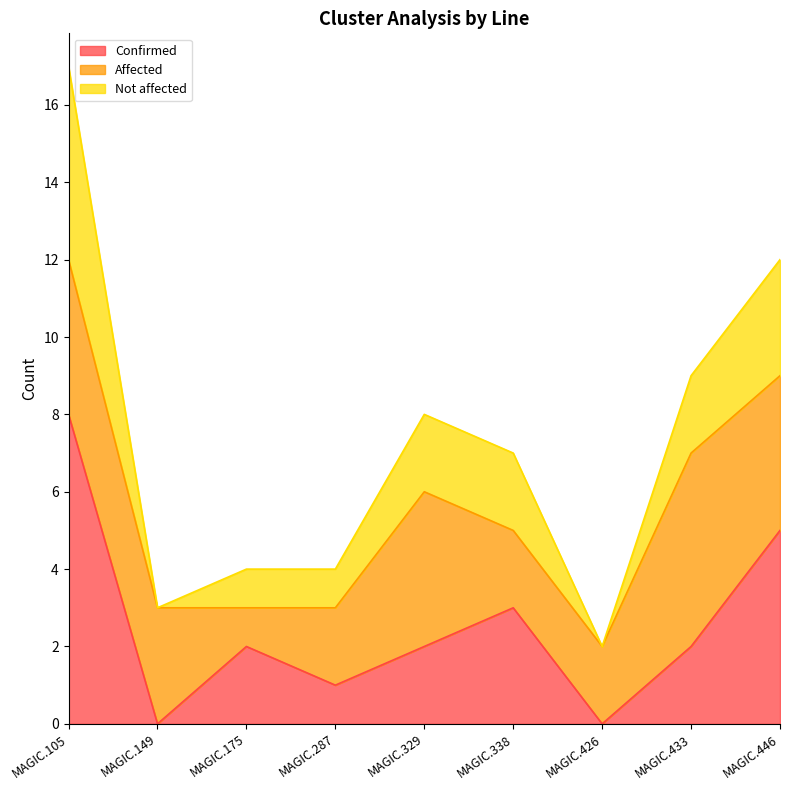

The Confirmed series shows 3 at MAGIC.329. True or false?

False